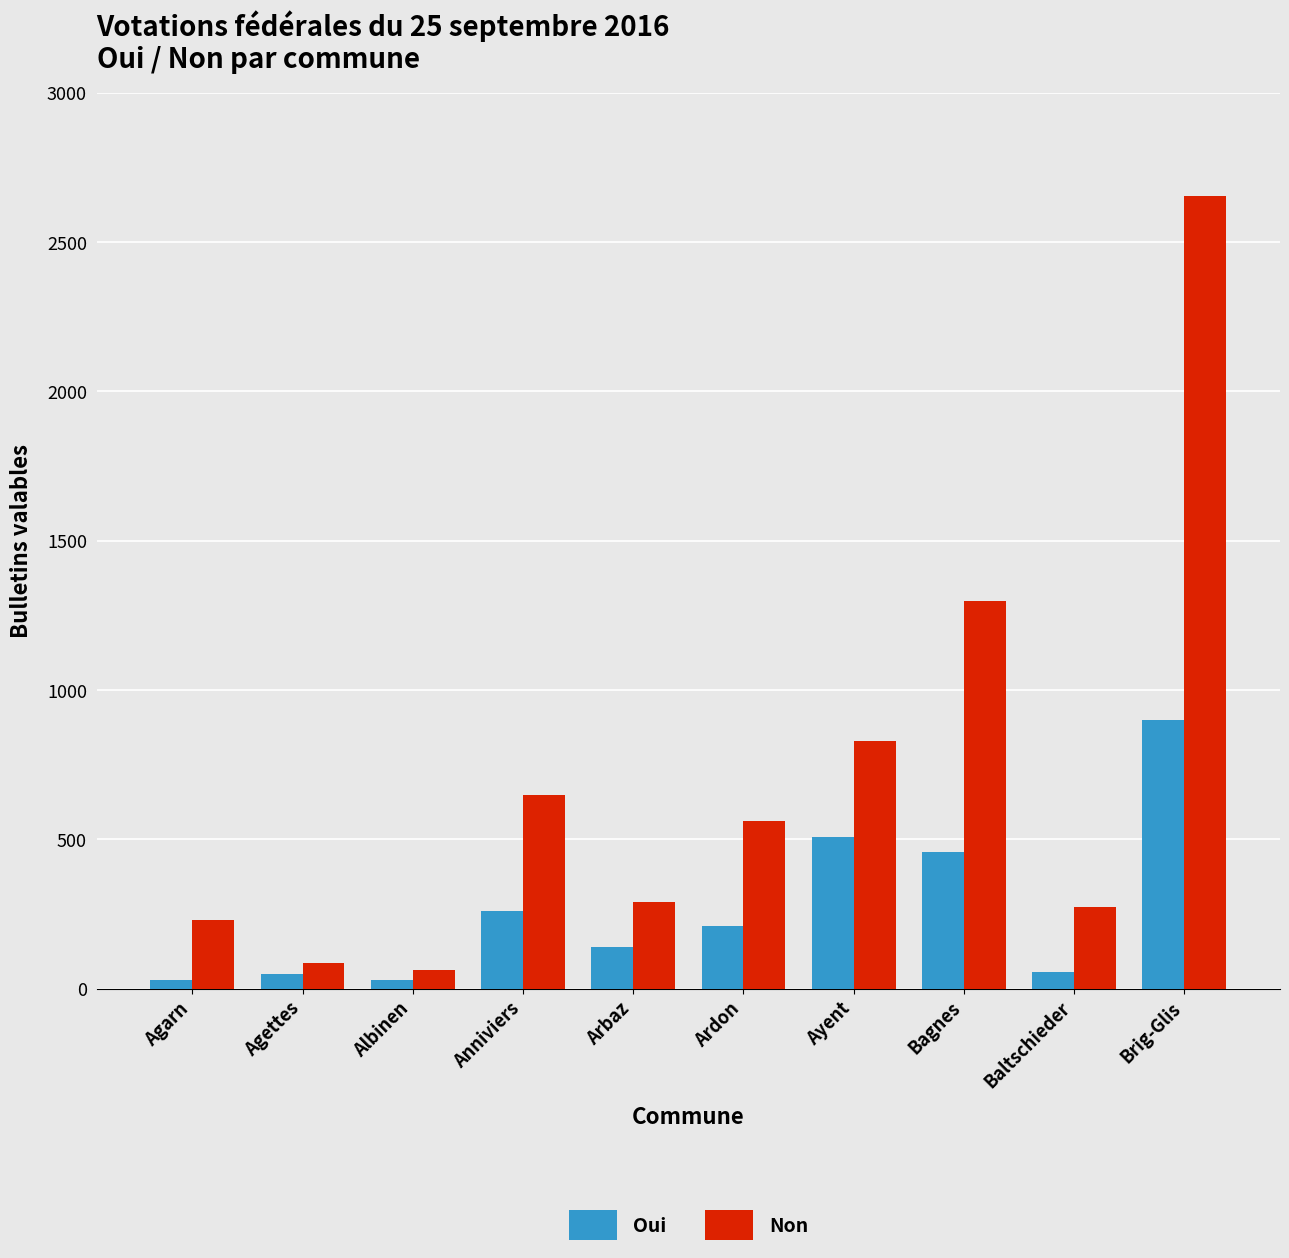

List the series in order of their peak value, lowest first.

Oui, Non